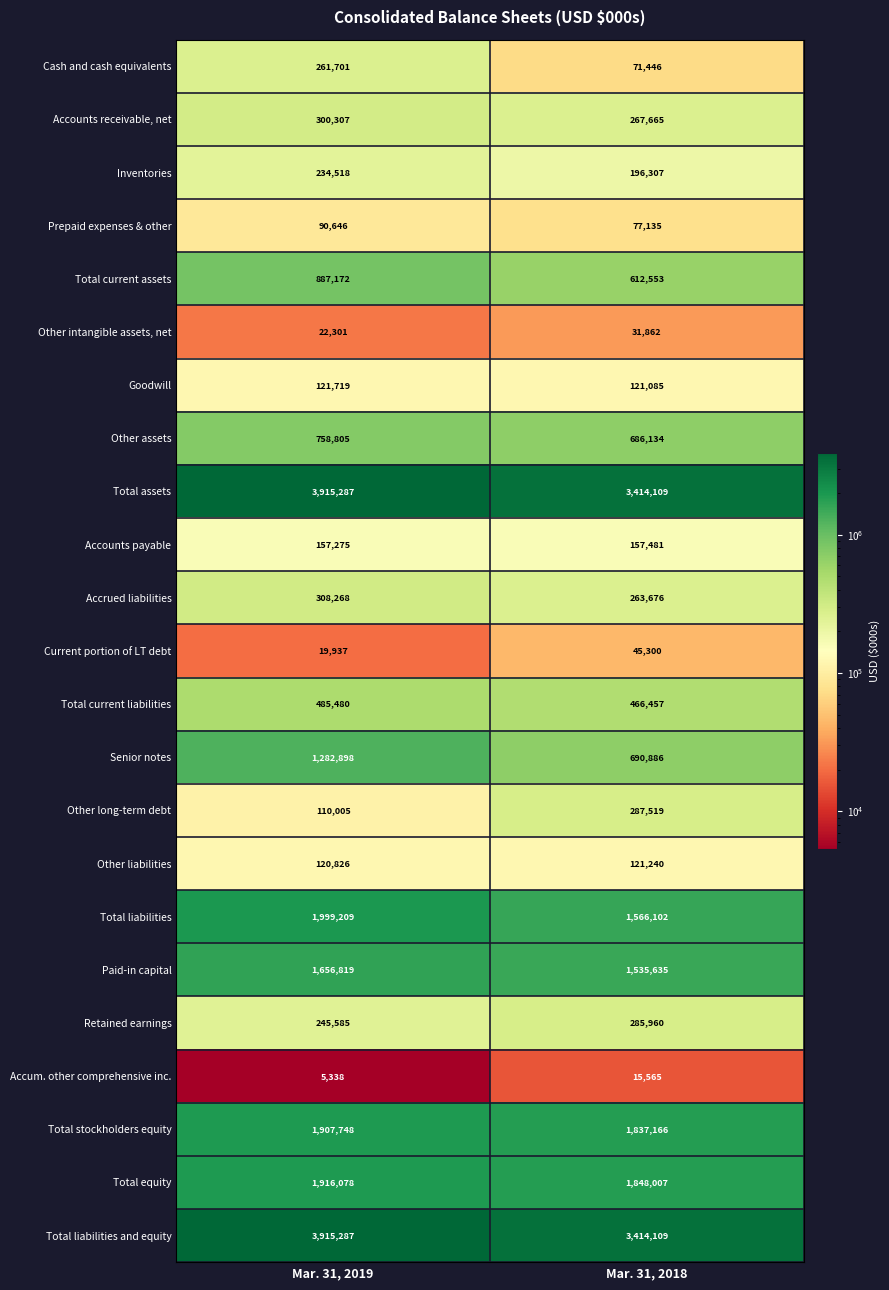

True or false: Total equity has a value of 1270233 at Mar. 31, 2019.

False